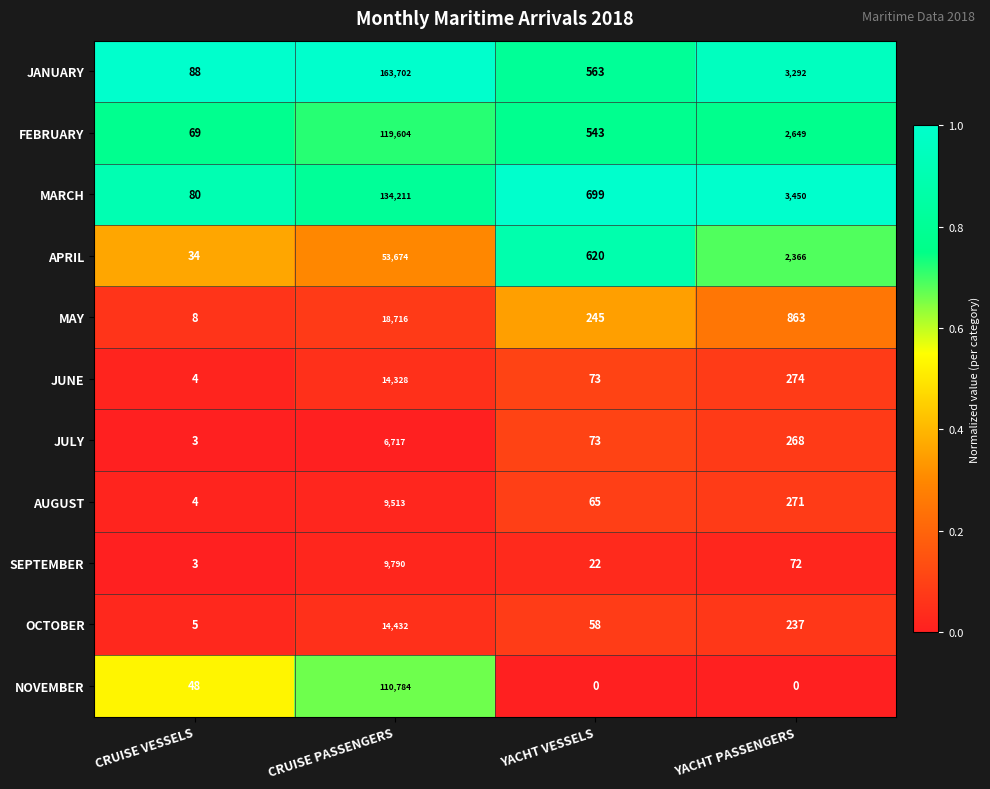

What is the difference between the FEBRUARY values at YACHT VESSELS and CRUISE PASSENGERS?

119061